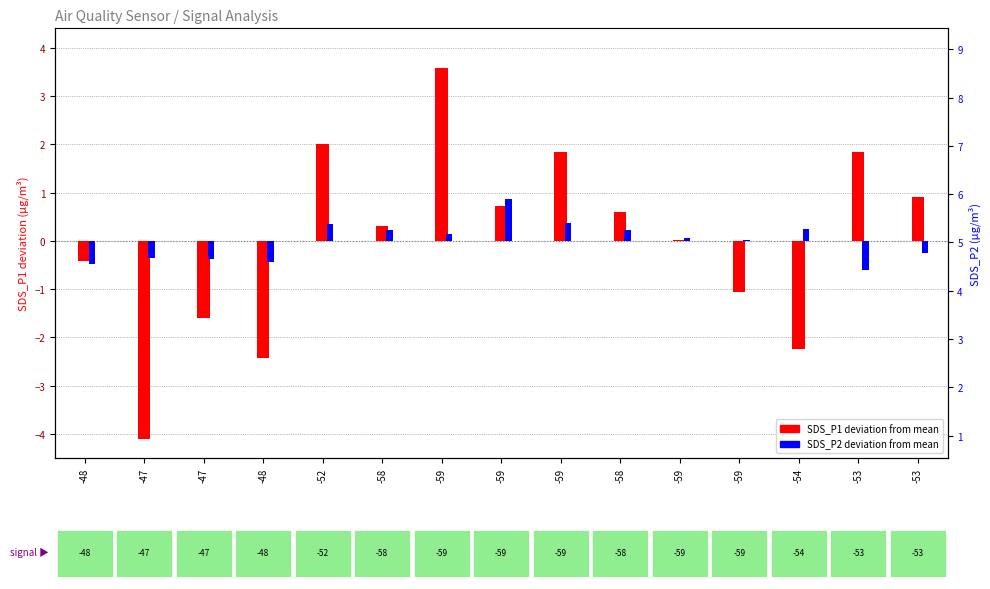

Where is SDS_P1 deviation nearest to the value 0?

-59